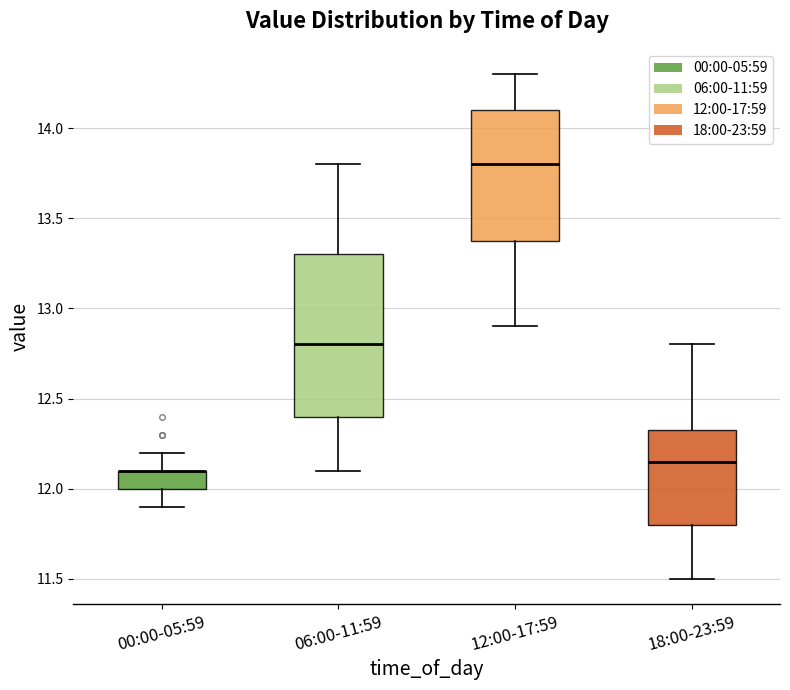

Which box is the tallest, from its lower edge to its upper edge?

06:00-11:59